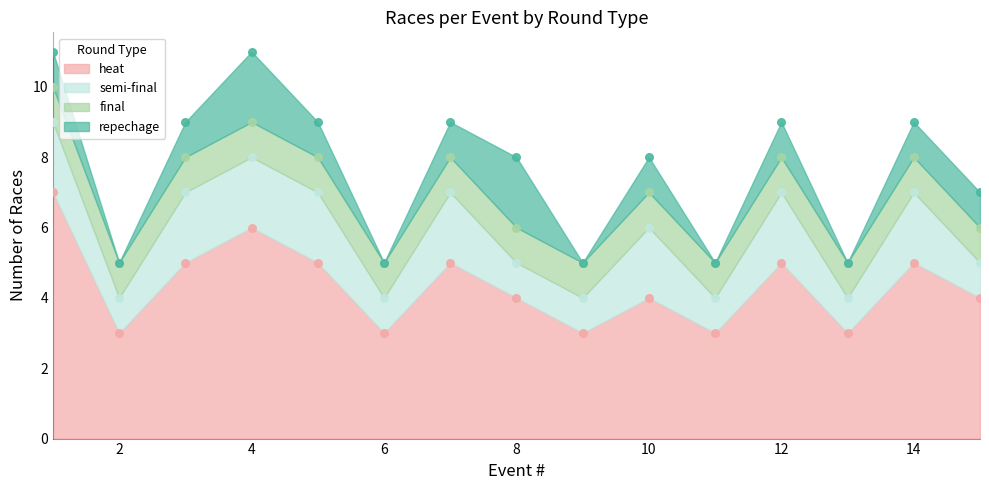

Which series reaches the maximum Y coordinate?

heat